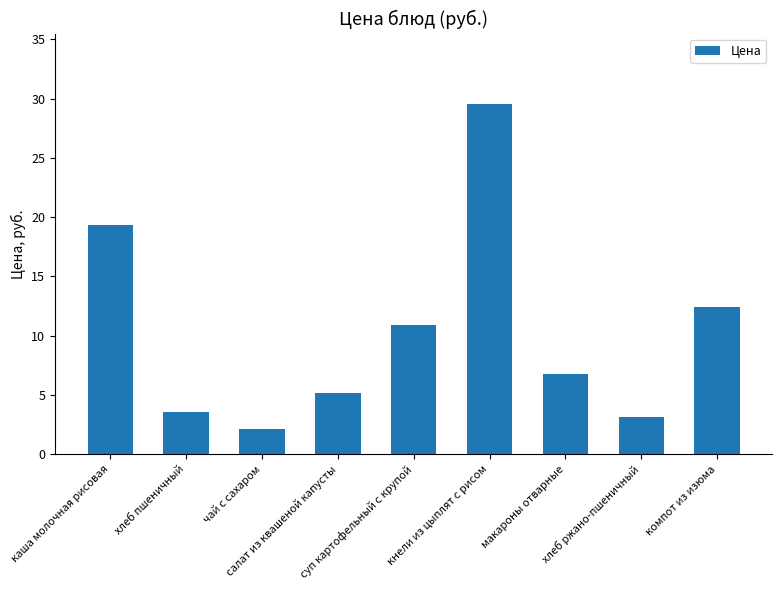

What is the difference between the maximum and minimum values?

27.4